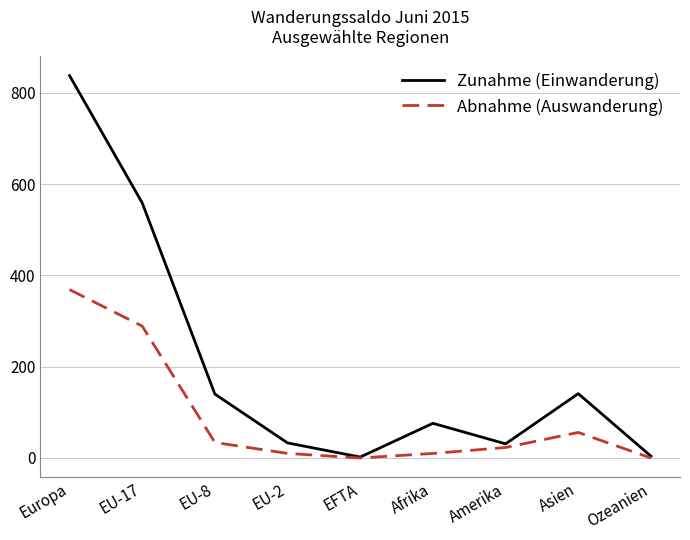

At which label is Zunahme (Einwanderung) closest to 420?

EU-17